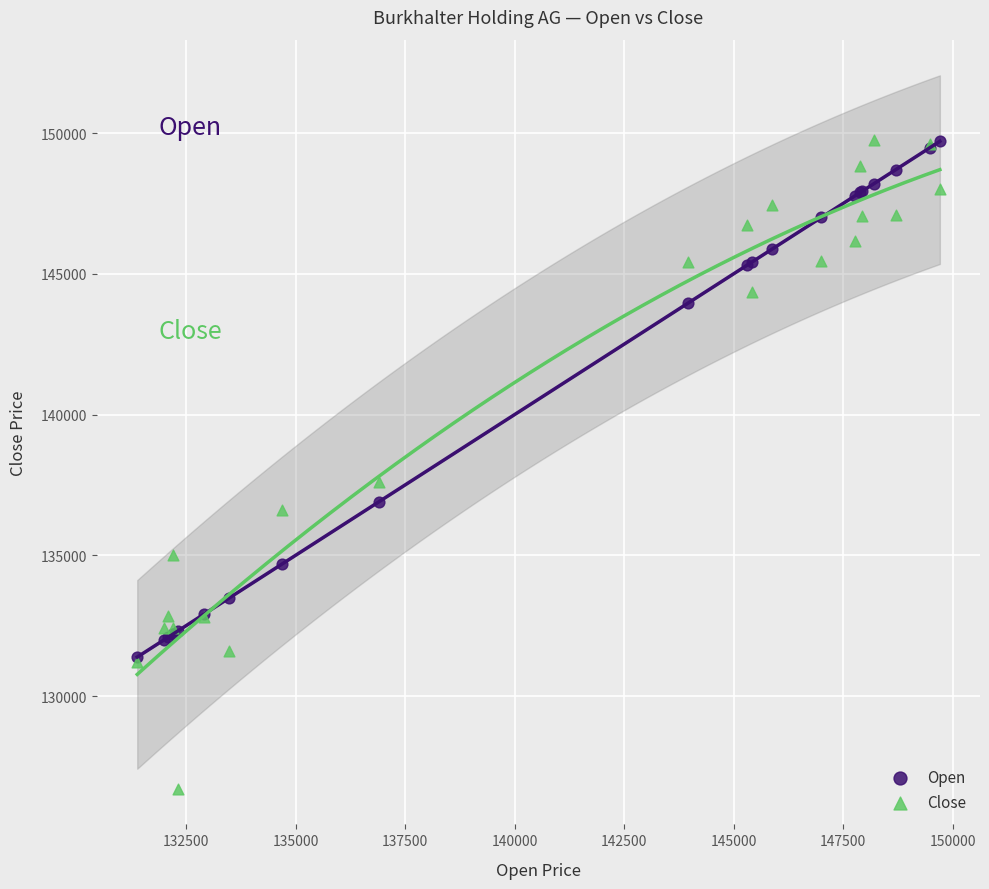

In the Close series, what Y value is closest to 138232?

137599